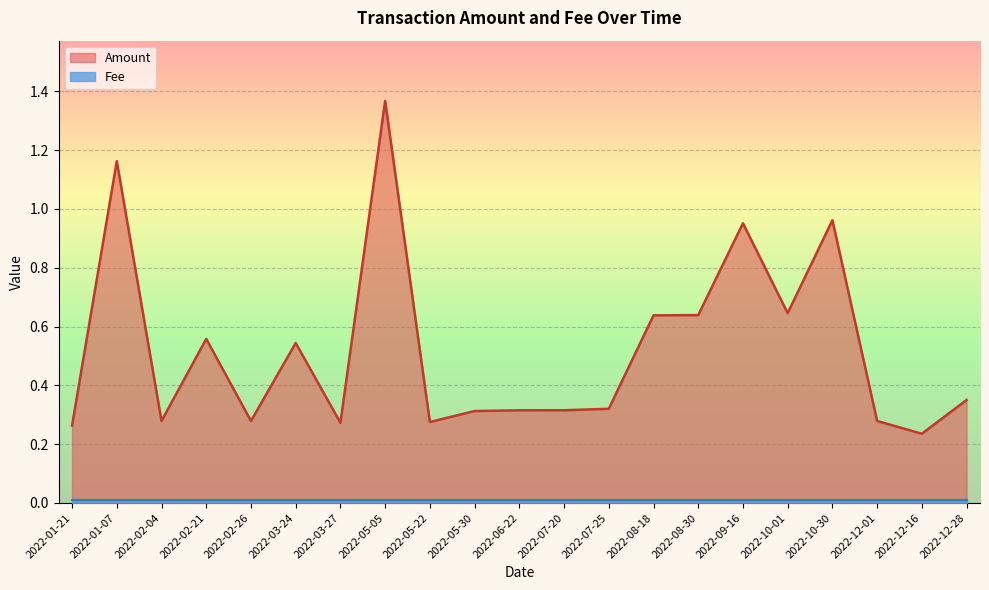

True or false: the data has more than 0 interior local peaks.

True